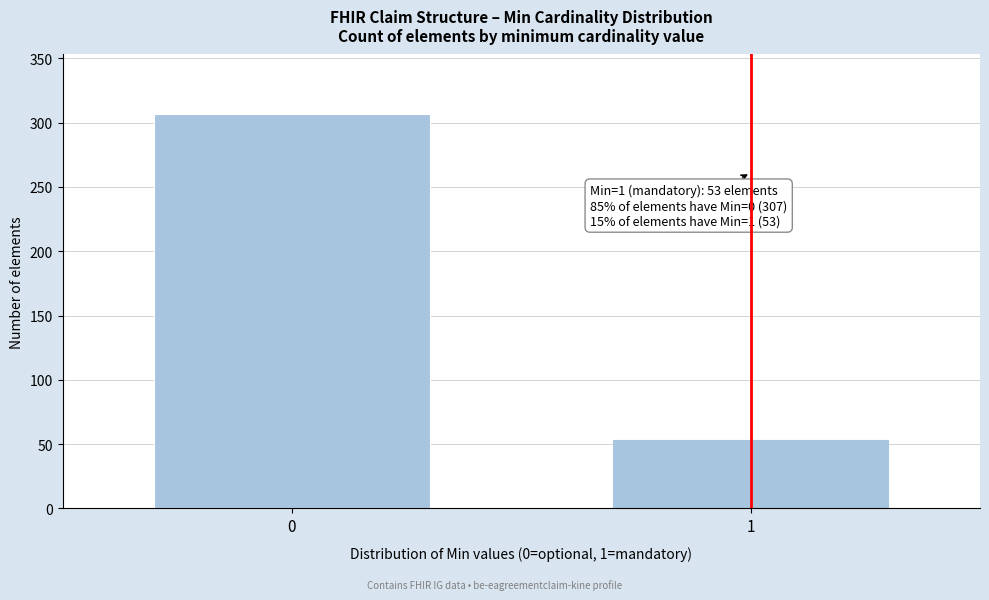

Reading left to right, extract all data points from this chart.

0=307	1=53